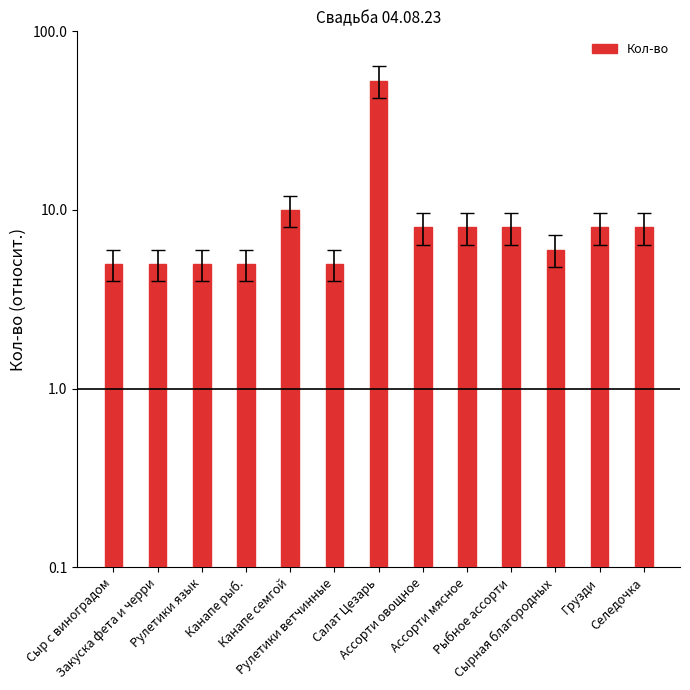

Reading left to right, what are all the values shown in this chart?

Сыр с виноградом=5	Закуска фета и черри=5	Рулетики язык=5	Канапе рыб.=5	Канапе семгой=10	Рулетики ветчинные=5	Салат Цезарь=53	Ассорти овощное=8	Ассорти мясное=8	Рыбное ассорти=8	Сырная благородных=6	Грузди=8	Селедочка=8